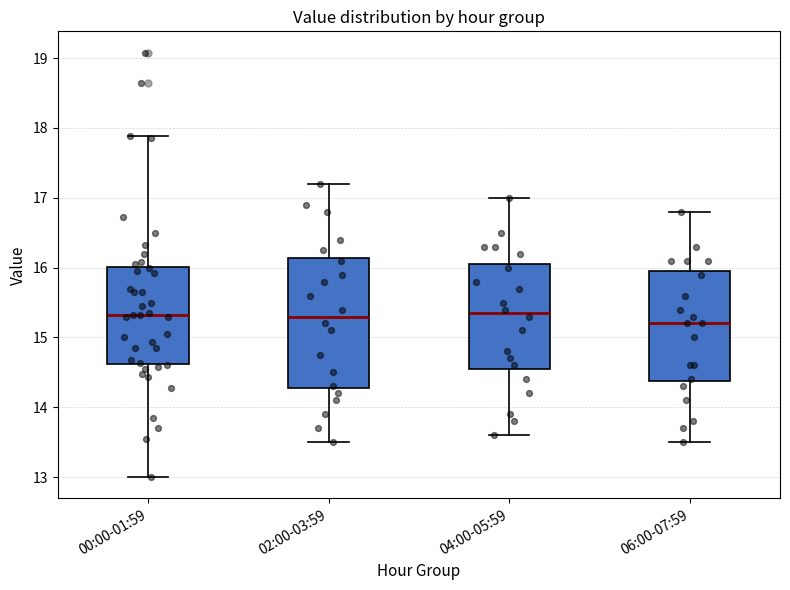

Reading left to right, transcribe this box plot: for each box, give where its median line is, the range the box spans, and where its two whiskers end, as read against the y-axis. The values are not printed on the chart, so give them approximately, as read against the axis.

00:00-01:59: median 15.3, box 14.6 to 16.0, whiskers 13.0 to 17.9
02:00-03:59: median 15.3, box 14.3 to 16.1, whiskers 13.5 to 17.2
04:00-05:59: median 15.4, box 14.6 to 16.1, whiskers 13.6 to 17.0
06:00-07:59: median 15.2, box 14.4 to 16.0, whiskers 13.5 to 16.8